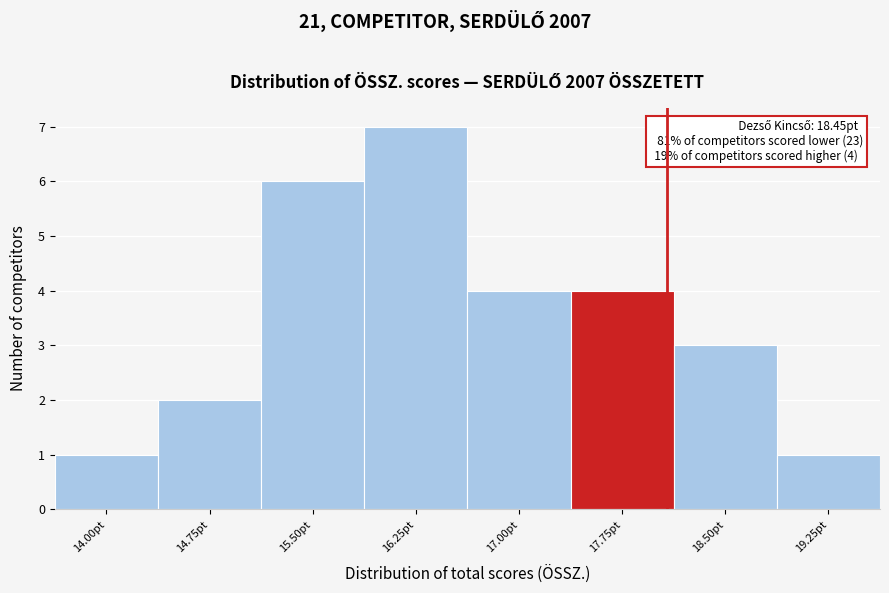

Reading left to right, list all the values displayed in this chart.

14.00pt=1	14.75pt=2	15.50pt=6	16.25pt=7	17.00pt=4	17.75pt=4	18.50pt=3	19.25pt=1